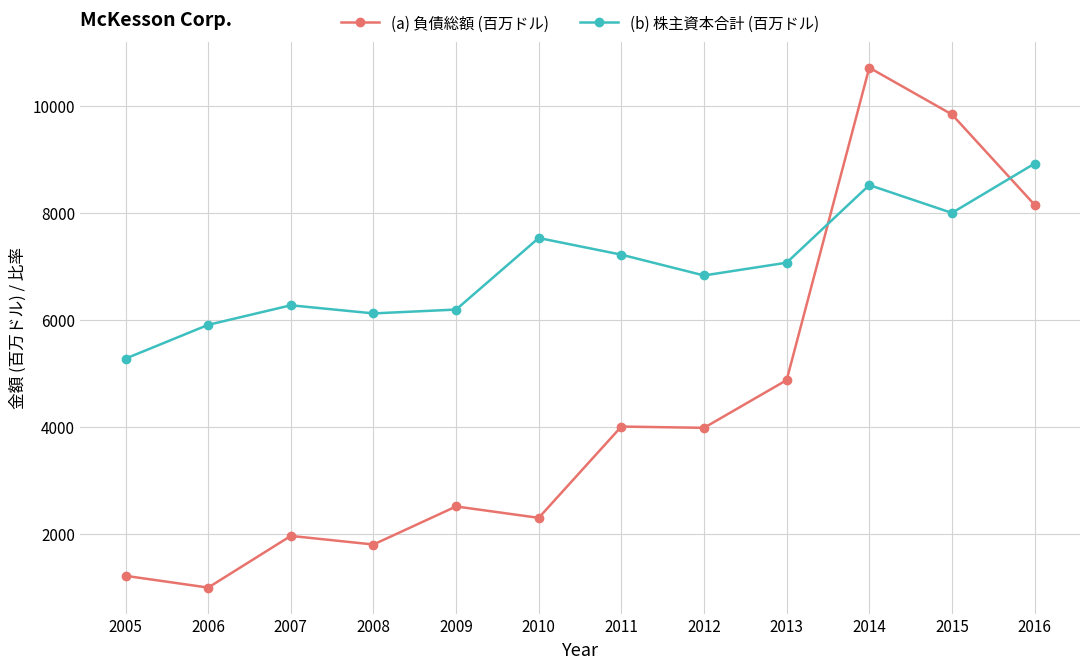

Rank the series by their average value, from lowest to highest.

(a) 負債総額 (百万ドル), (b) 株主資本合計 (百万ドル)